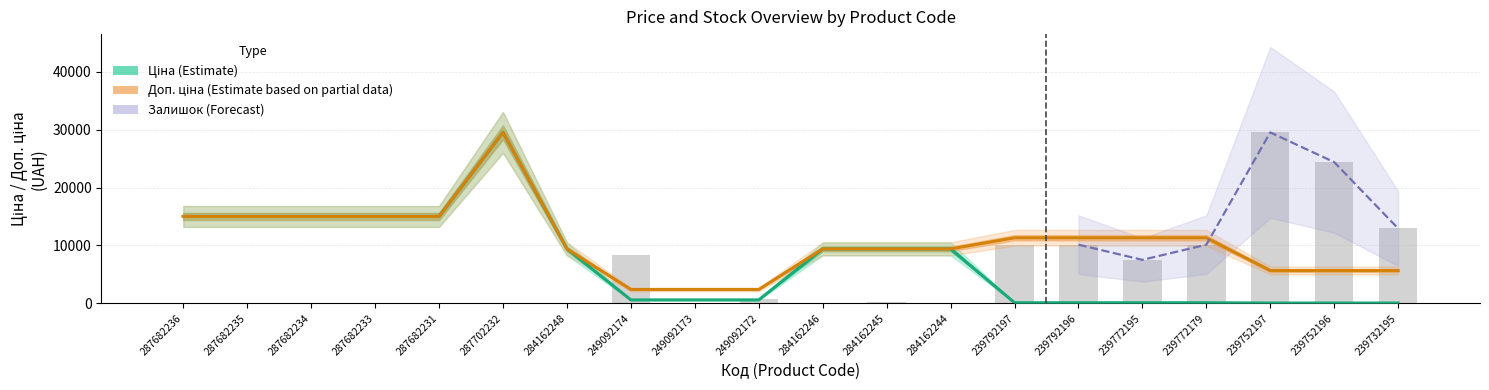

What is the label of the 18th bar from the right?

287682234